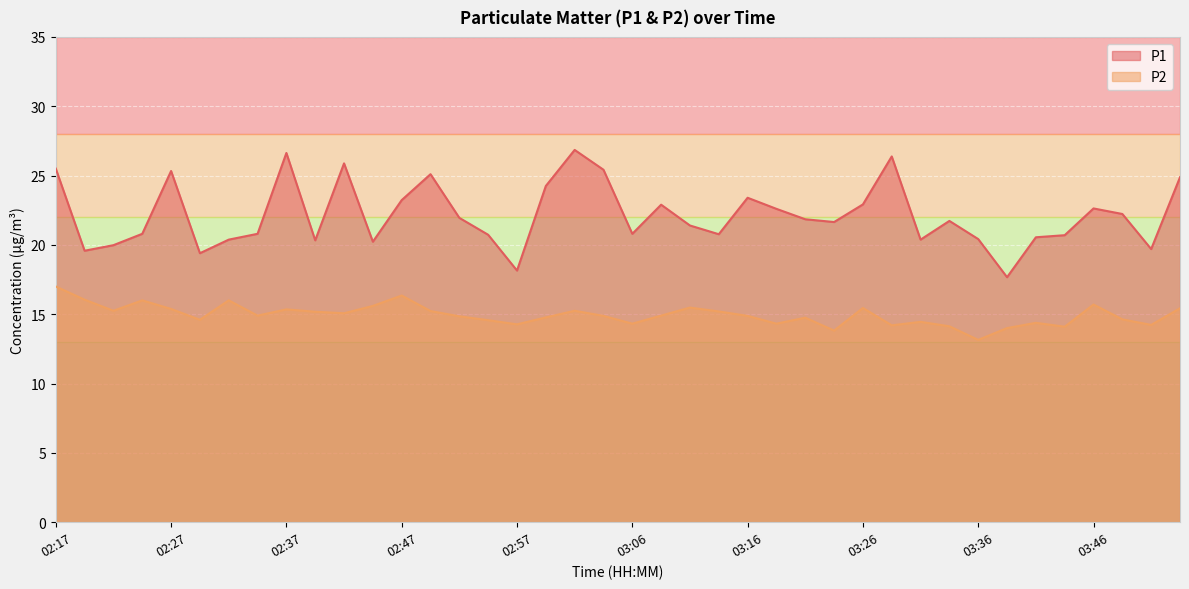

True or false: P2 has a value of 13.8 at 03:24.

True